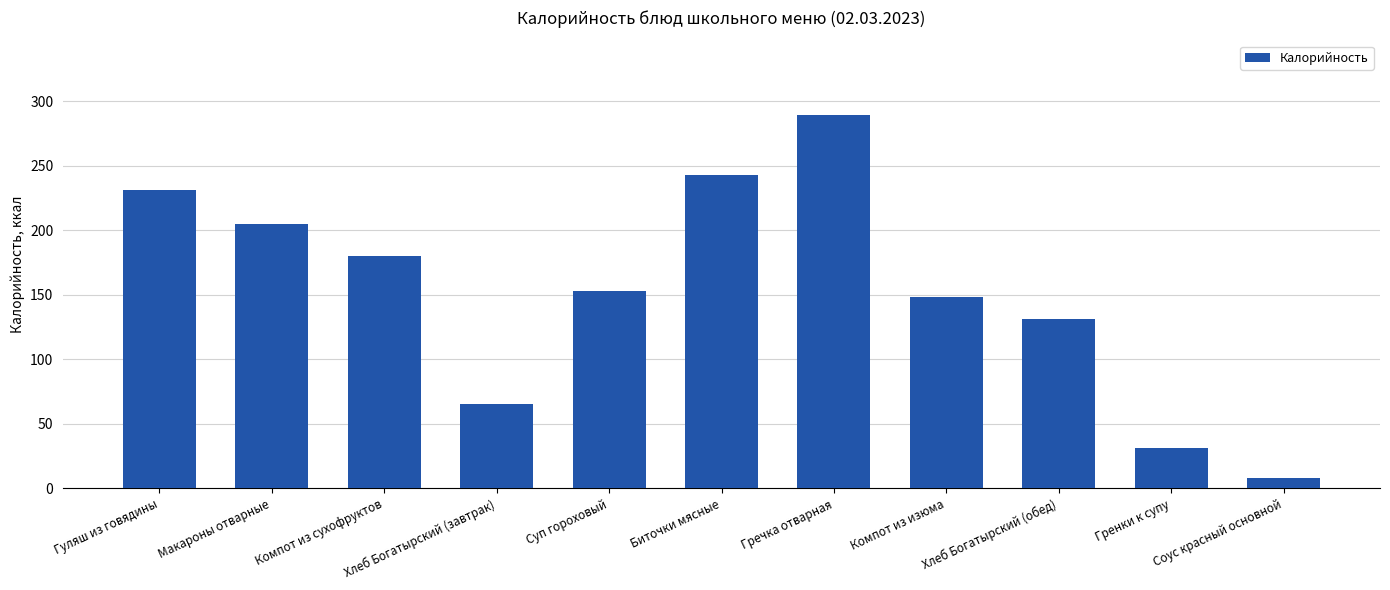

Between Гренки к супу and Компот из изюма, which is larger?

Компот из изюма